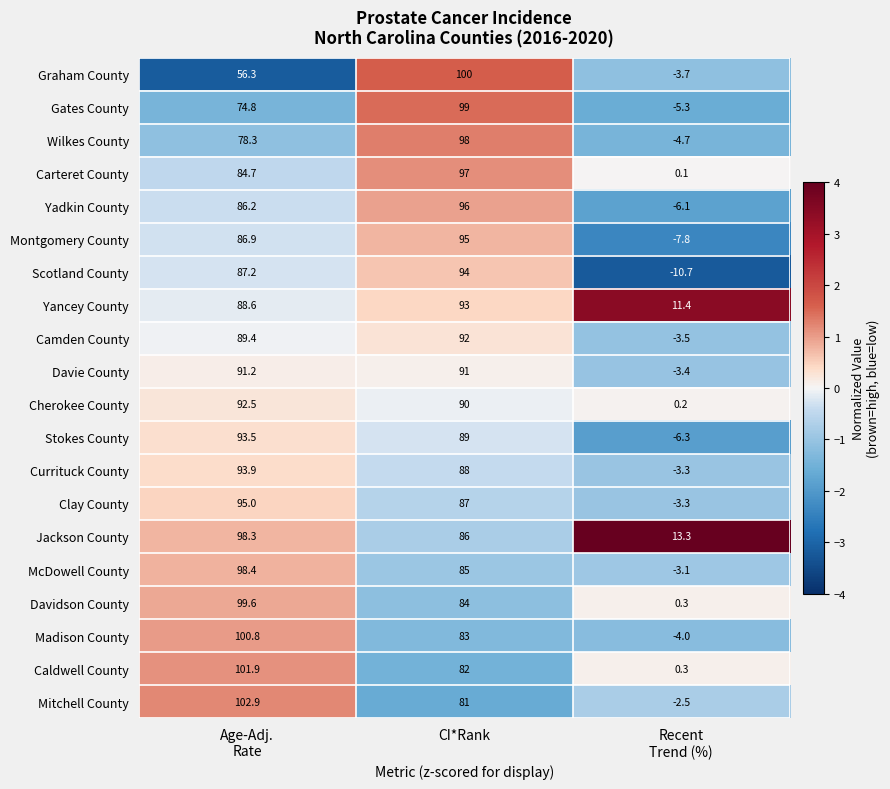

What is the spread (max minus min) of values at CI*Rank?

19.0